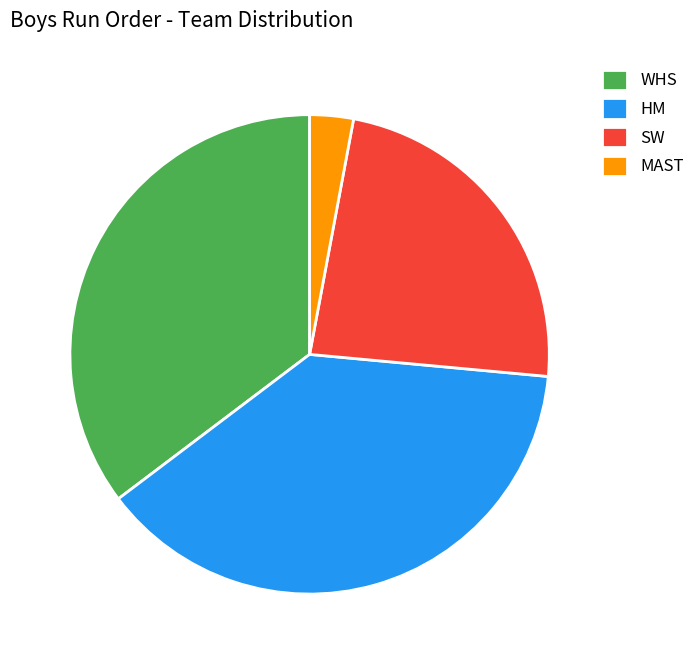

Which category has the biggest portion of the pie?

HM